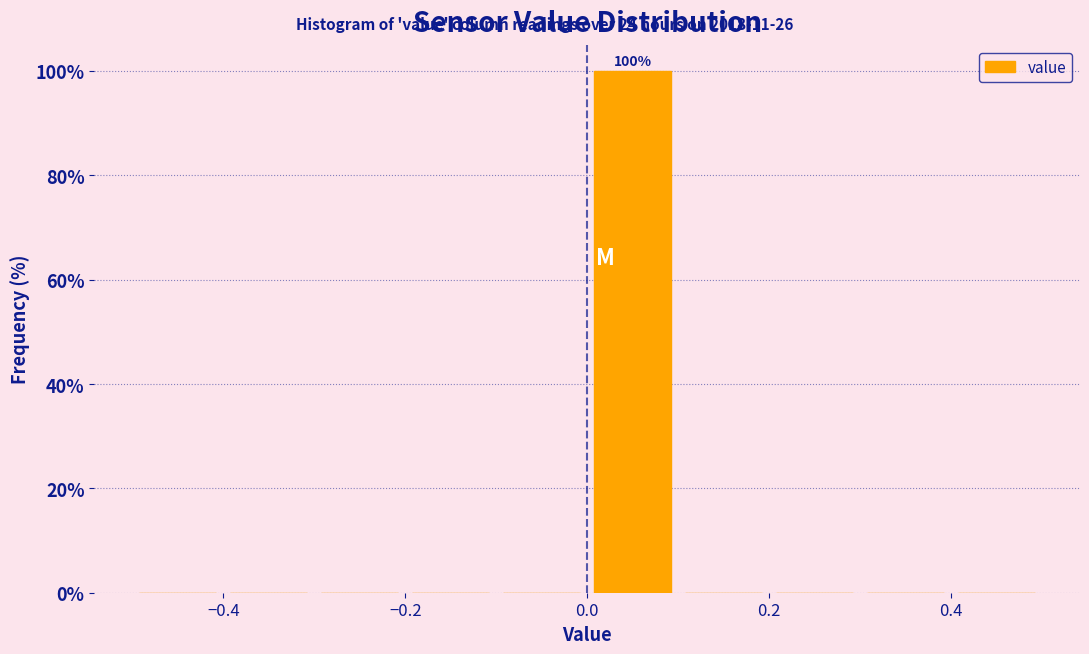

Over which range of the x-axis is the bar tallest?

0.0 to 0.1